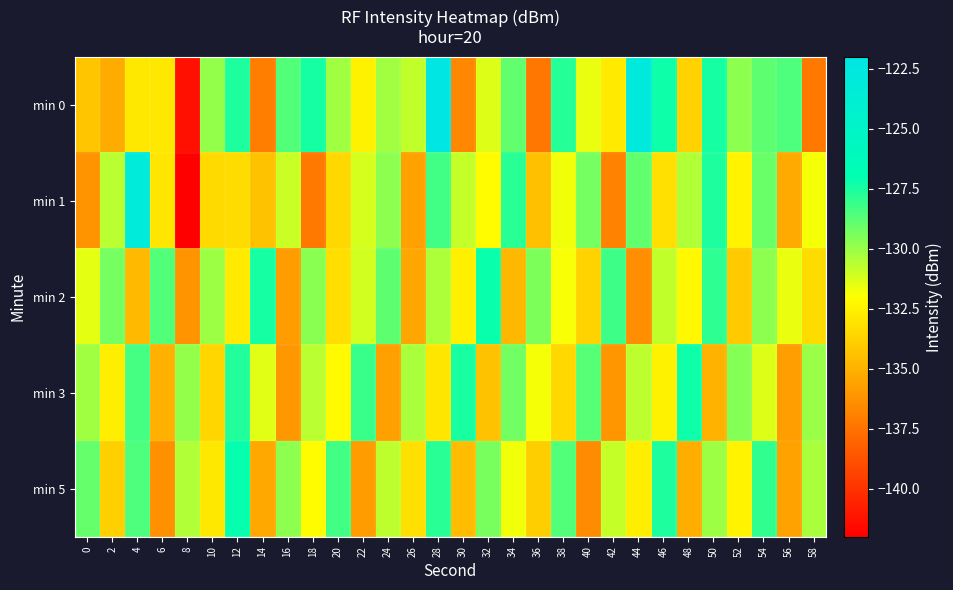

What is the spread (max minus min) of values at 6?

7.7